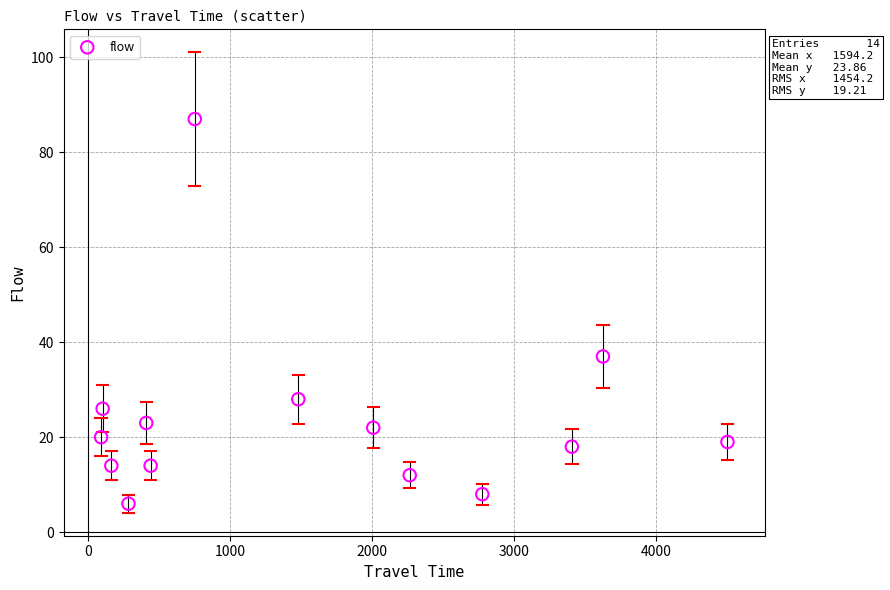

What Y value in the scatter plot is closest to 46?

37